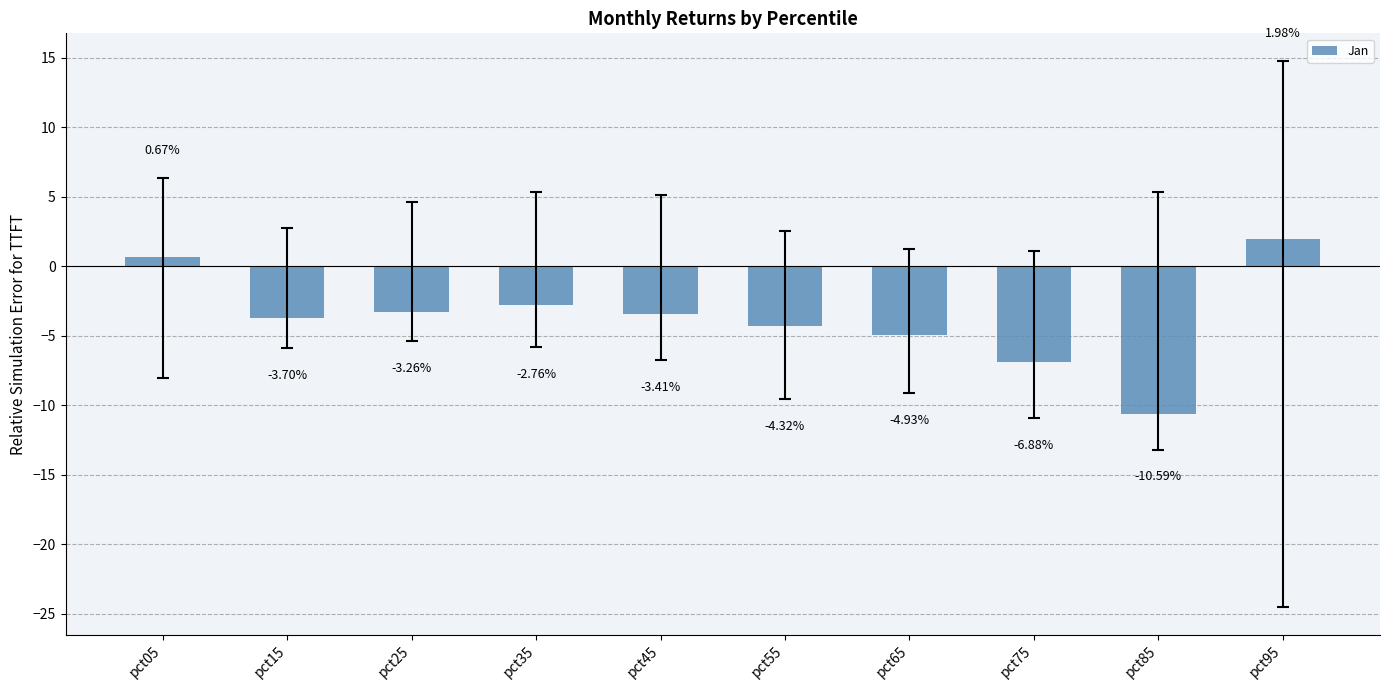

What is the difference between the maximum and minimum values?

12.6